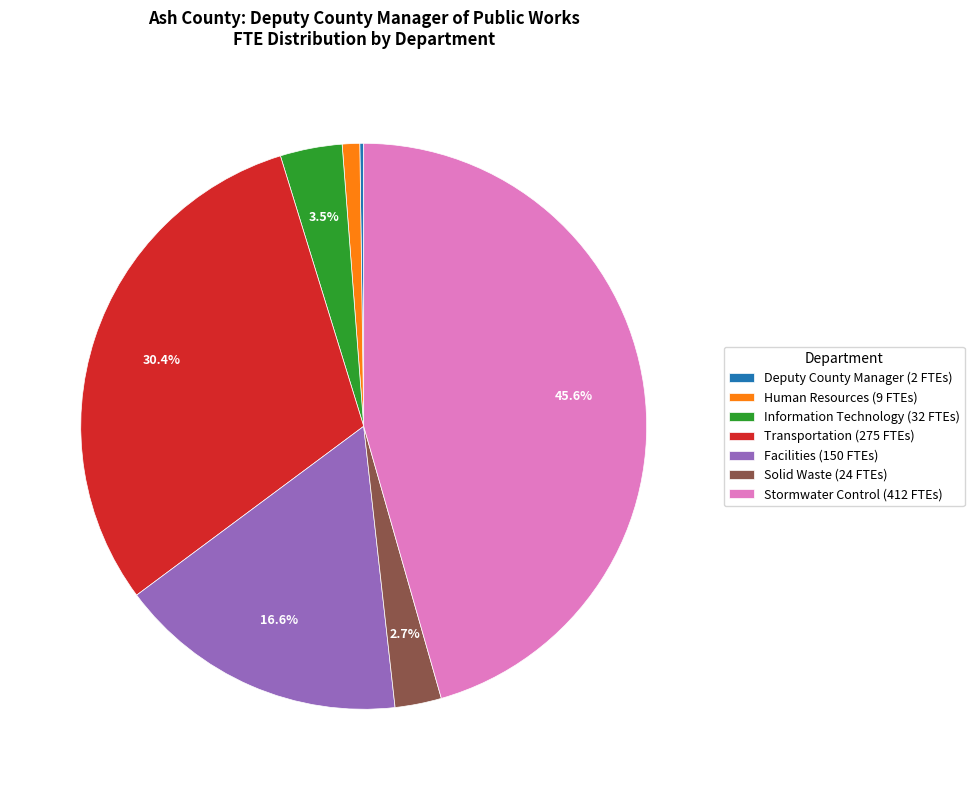

To the nearest percent, what is the difference between the Solid Waste and Facilities slice percentages?

14%